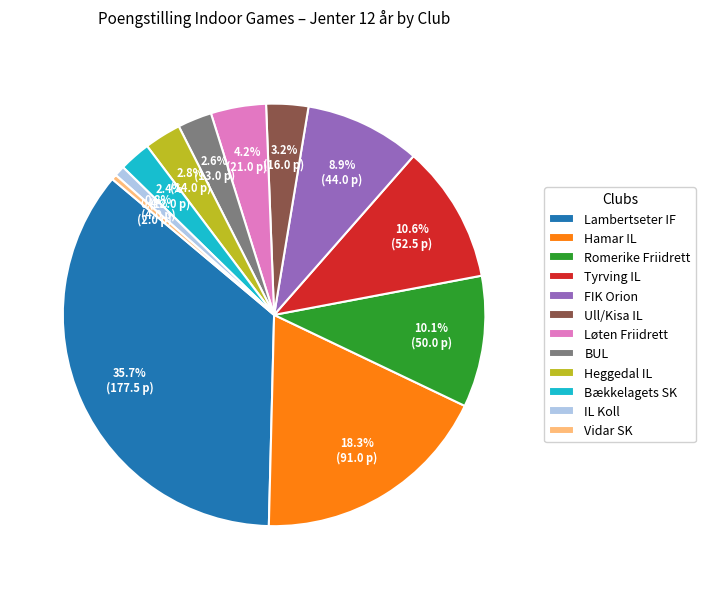

Between FIK Orion and Vidar SK, which is larger?

FIK Orion